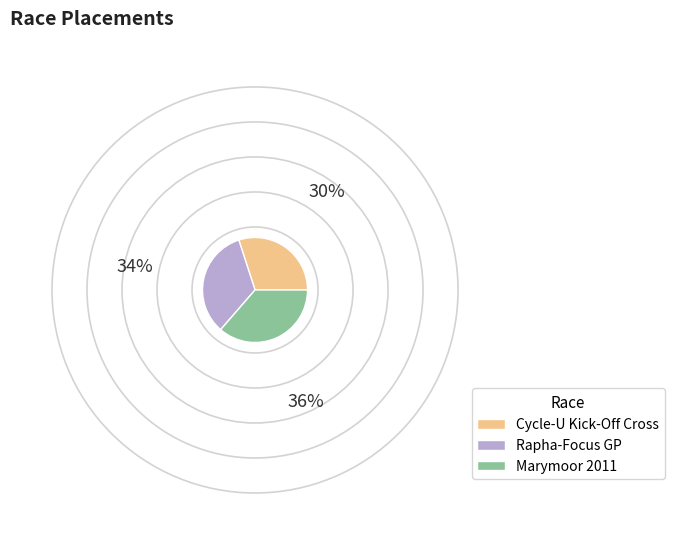

Does Rapha-Focus GP account for over 50% of the chart?

No